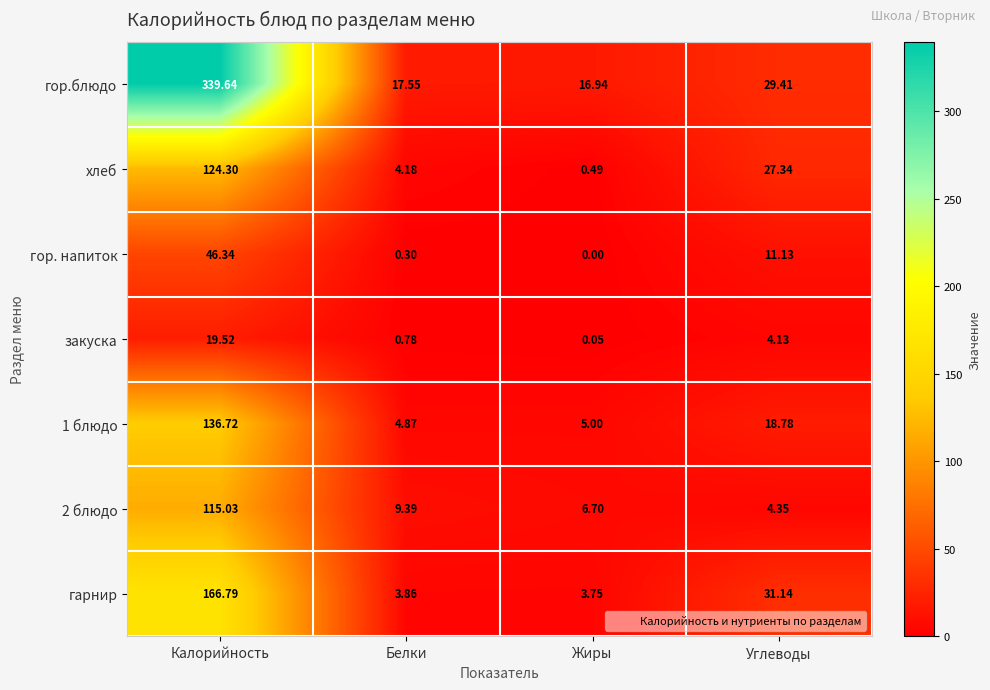

Rank the categories by 2 блюдо value from lowest to highest.

Углеводы, Жиры, Белки, Калорийность